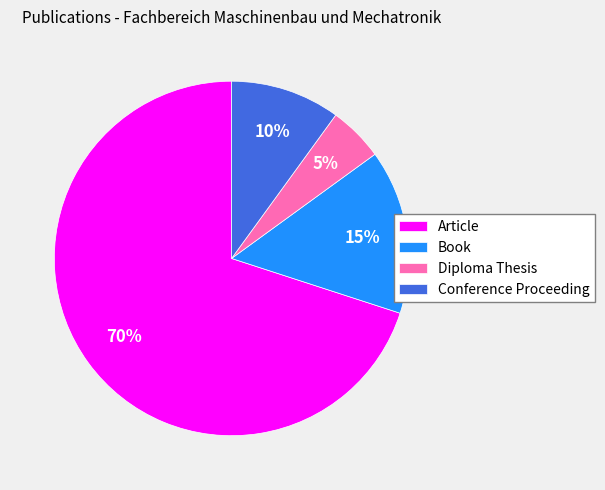

To the nearest percent, what is the average slice percentage?

25%